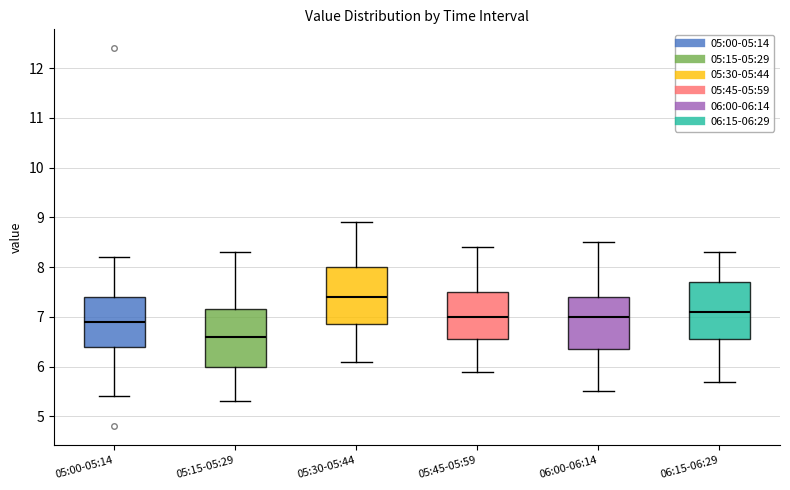

Reading left to right, transcribe this box plot: for each box, give where its median line is, the range the box spans, and where its two whiskers end, as read against the y-axis. The values are not printed on the chart, so give them approximately, as read against the axis.

05:00-05:14: median 6.9, box 6.4 to 7.4, whiskers 5.4 to 8.2
05:15-05:29: median 6.6, box 6.0 to 7.2, whiskers 5.3 to 8.3
05:30-05:44: median 7.4, box 6.9 to 8.0, whiskers 6.1 to 8.9
05:45-05:59: median 7.0, box 6.6 to 7.5, whiskers 5.9 to 8.4
06:00-06:14: median 7.0, box 6.4 to 7.4, whiskers 5.5 to 8.5
06:15-06:29: median 7.1, box 6.6 to 7.7, whiskers 5.7 to 8.3